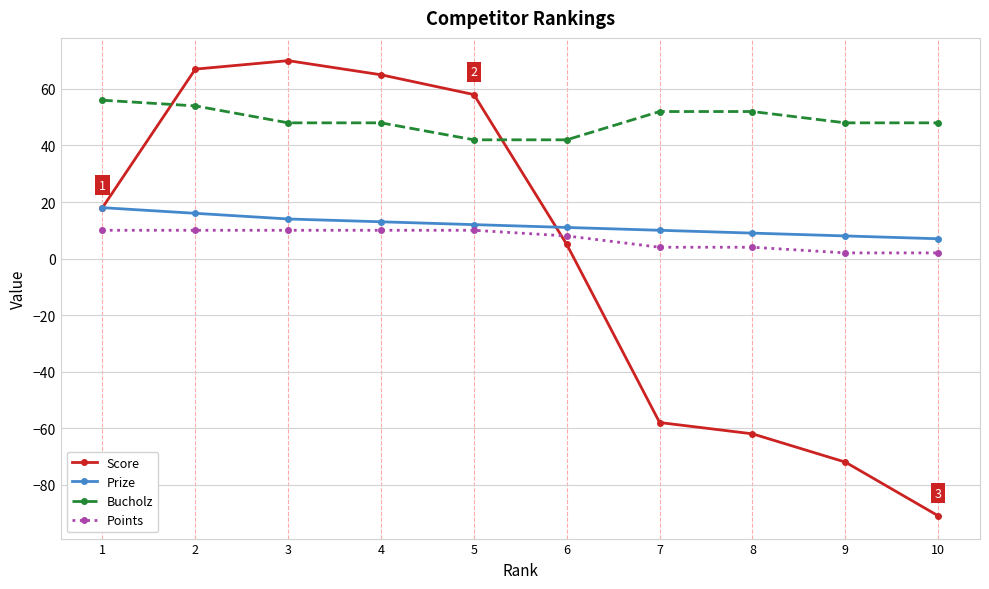

Does the chart have visible grid lines?

Yes